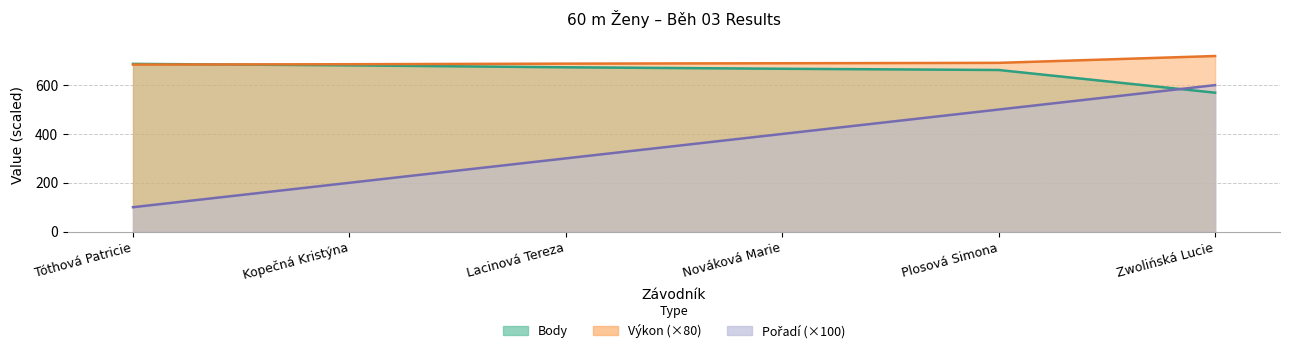

At which label does Body first exceed 673?

Tóthová Patricie